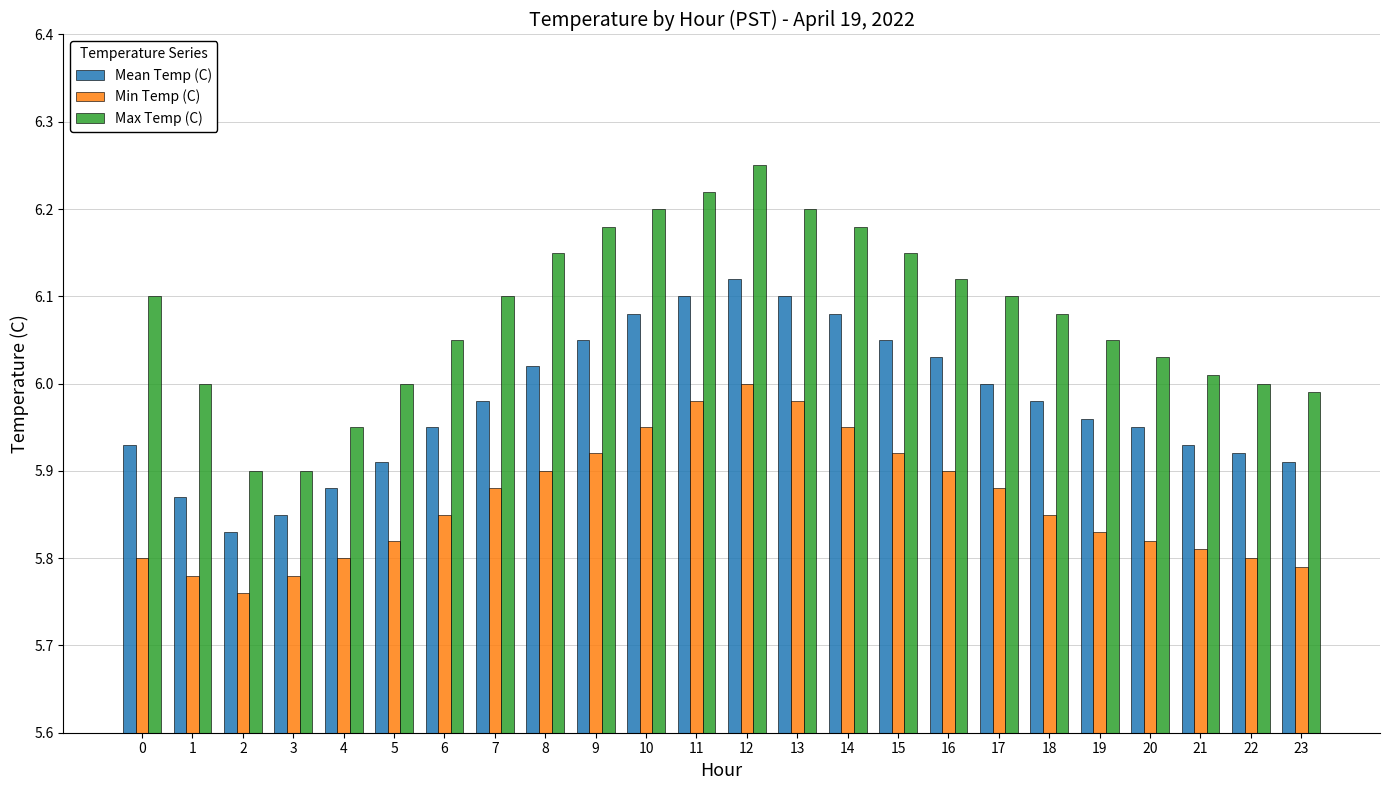

Which category has the highest value in the Max Temp (C) series?

12